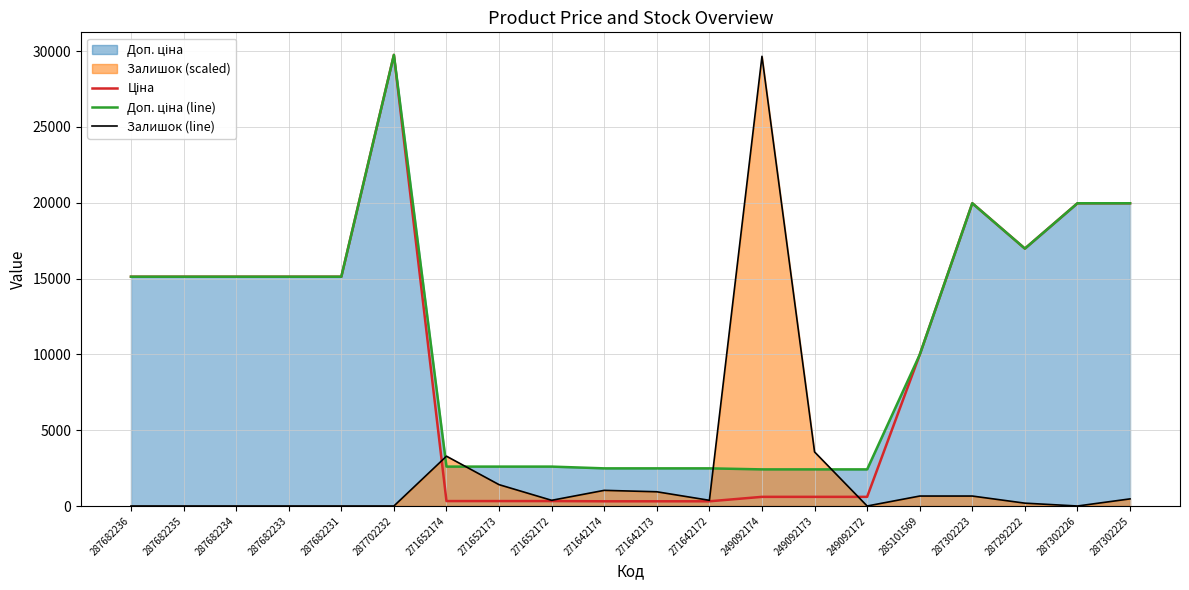

The value of Залишок (line) at 287302226 is 0.0. True or false?

True